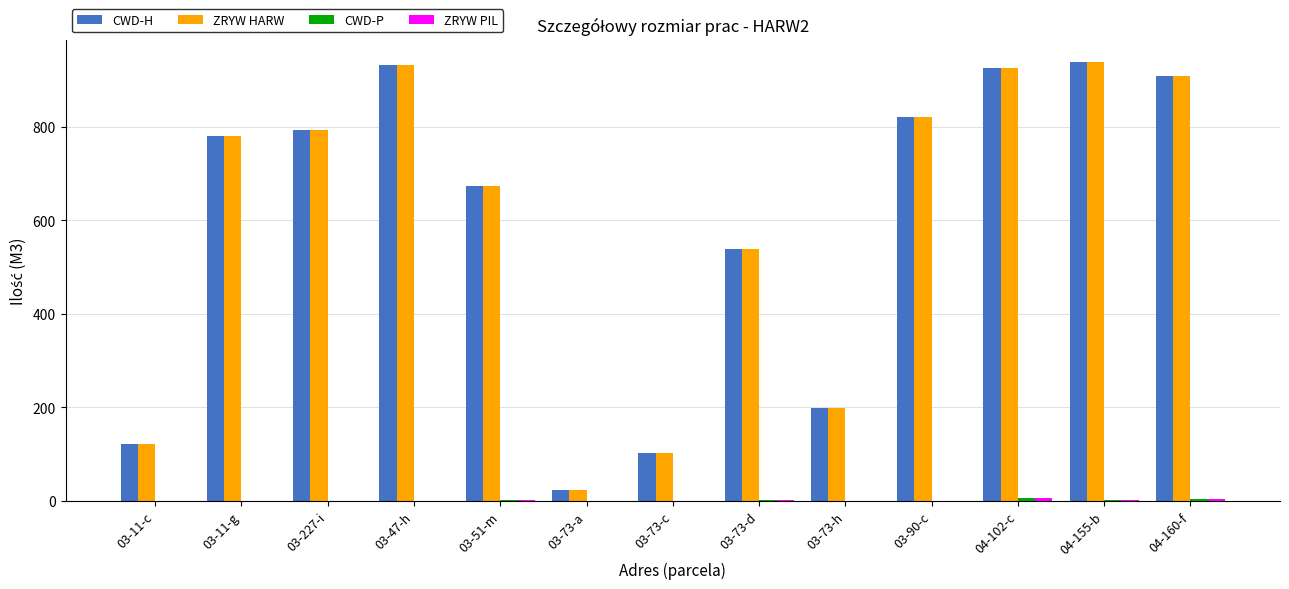

How many distinct data groups are displayed?

4